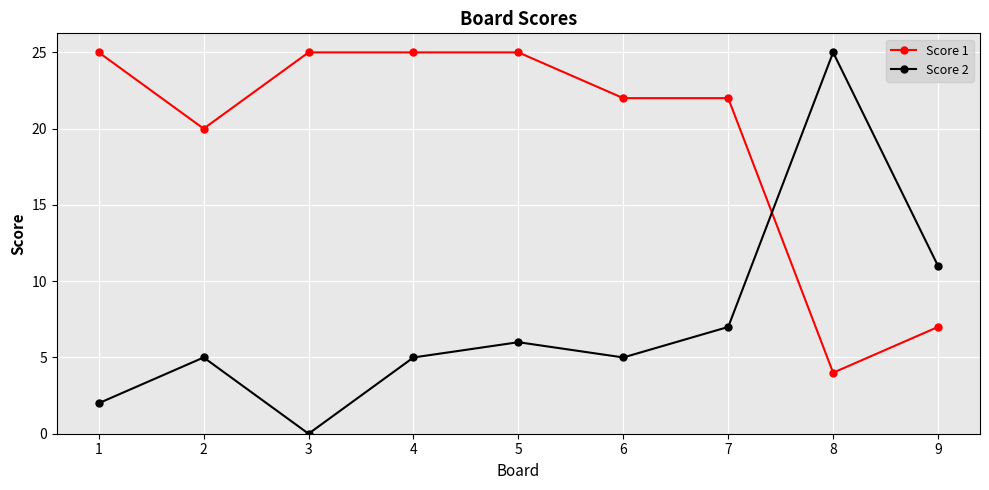

What is the total value across all series at 6?

27